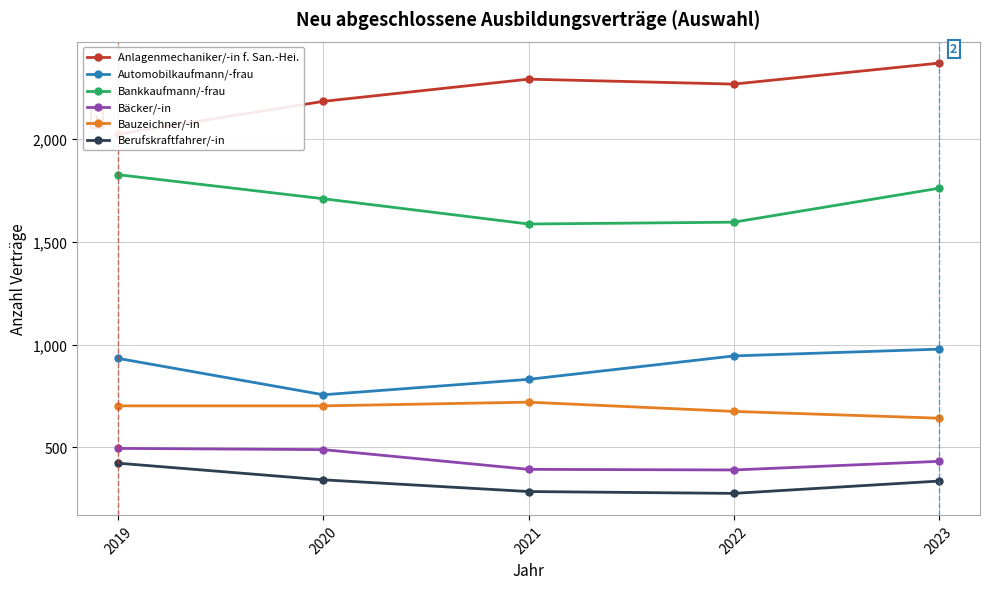

List the labels in order of Automobilkaufmann/-frau value, smallest first.

2020, 2021, 2019, 2022, 2023